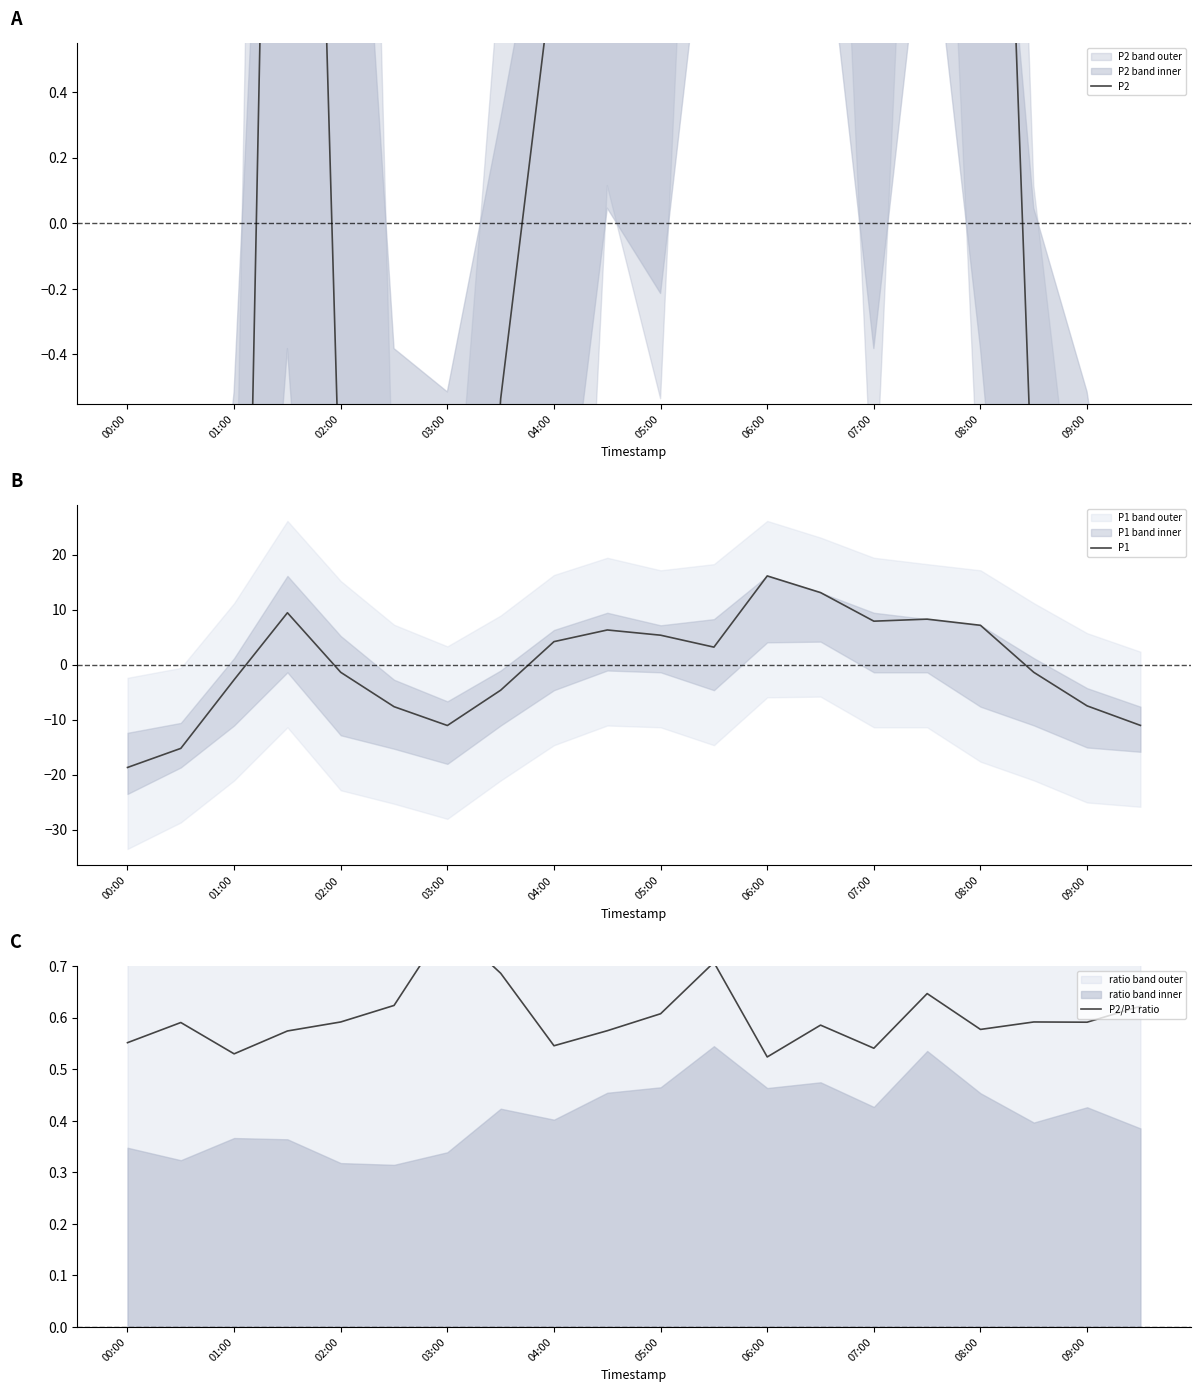

Which series ends up on top after the final intersection of P1 and P2?

P2